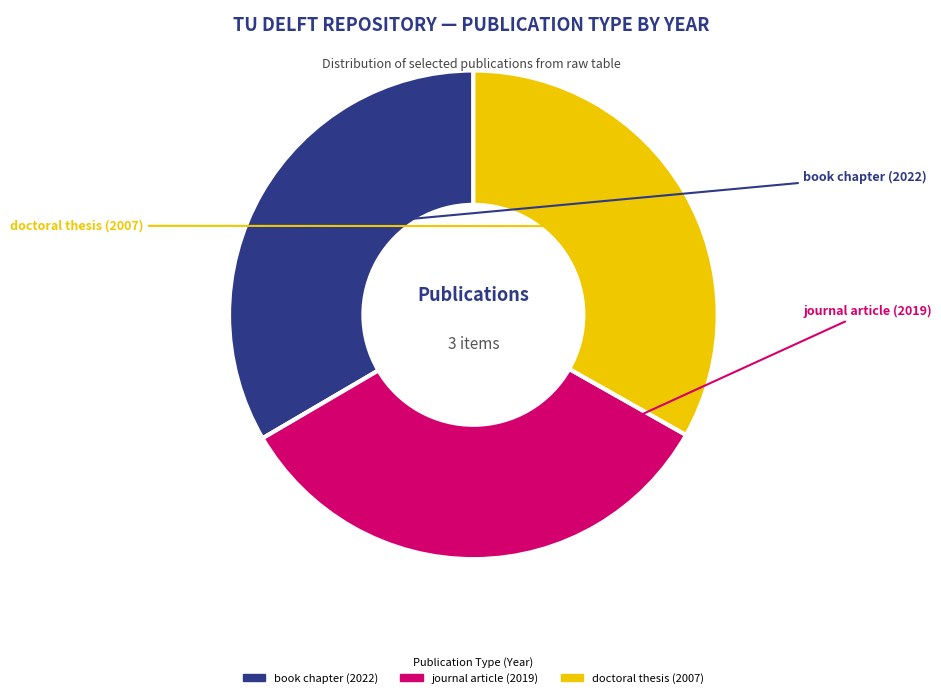

To the nearest percent, what portion does journal article (2019) represent?

33%